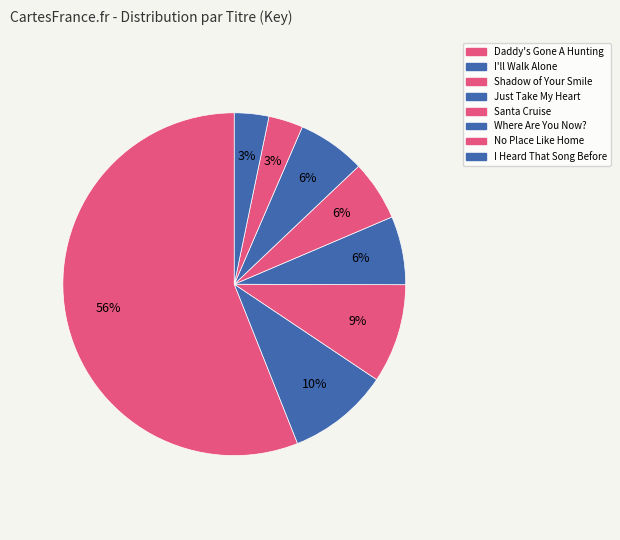

Is there any slice that represents more than half of the pie?

Yes